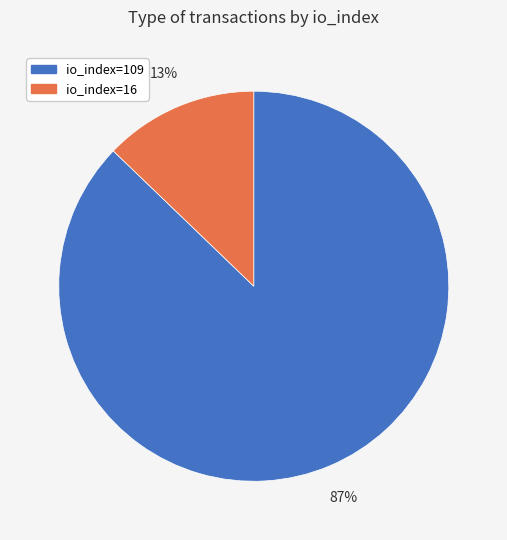

Is it true that io_index=16 is 13% of the pie?

True